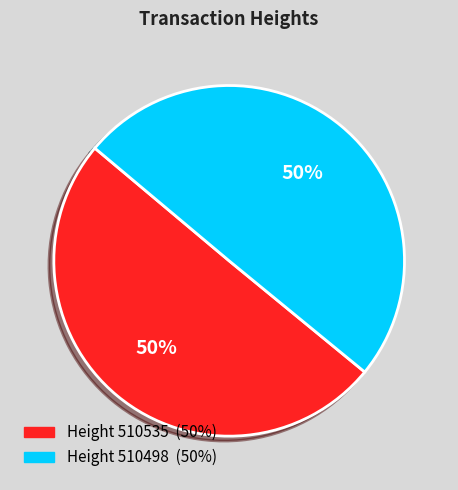

How many slices are in this pie chart?

2